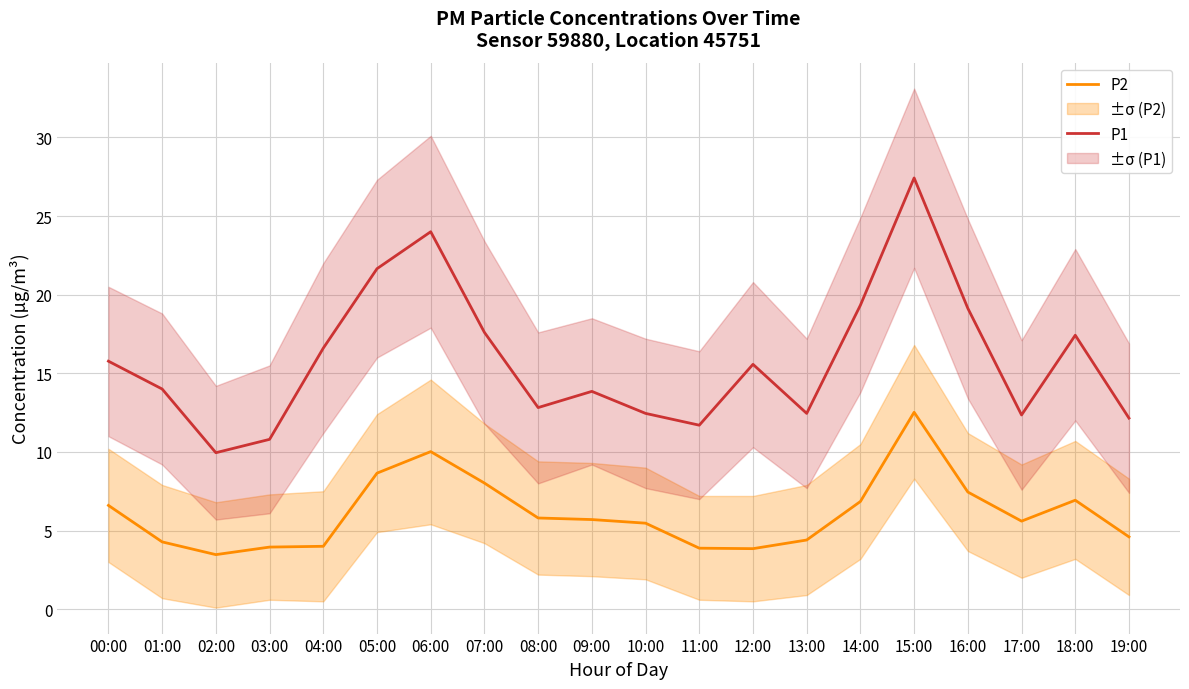

What is the label of the 16th point from the right?

04:00